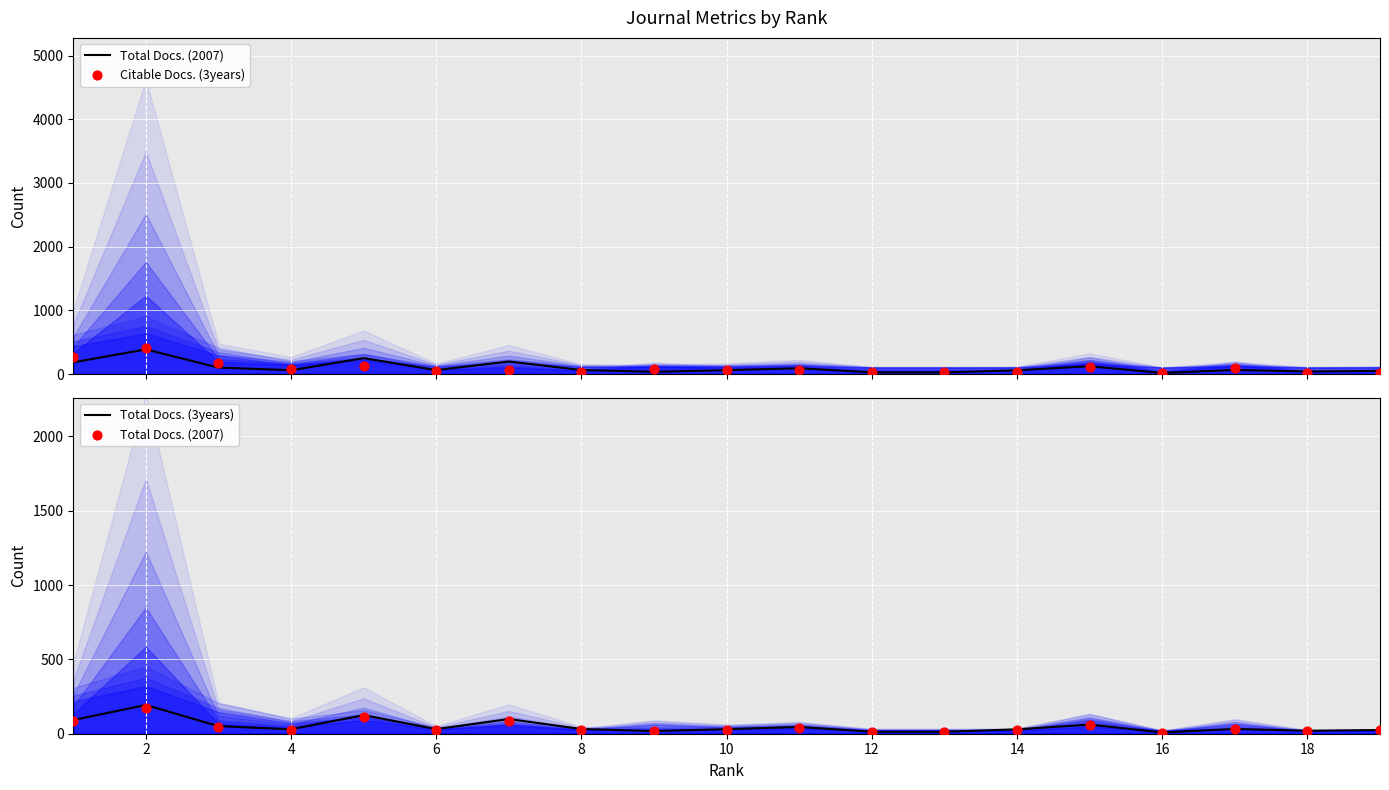

Which series has the largest total across all categories?

Citable Docs. (3years)